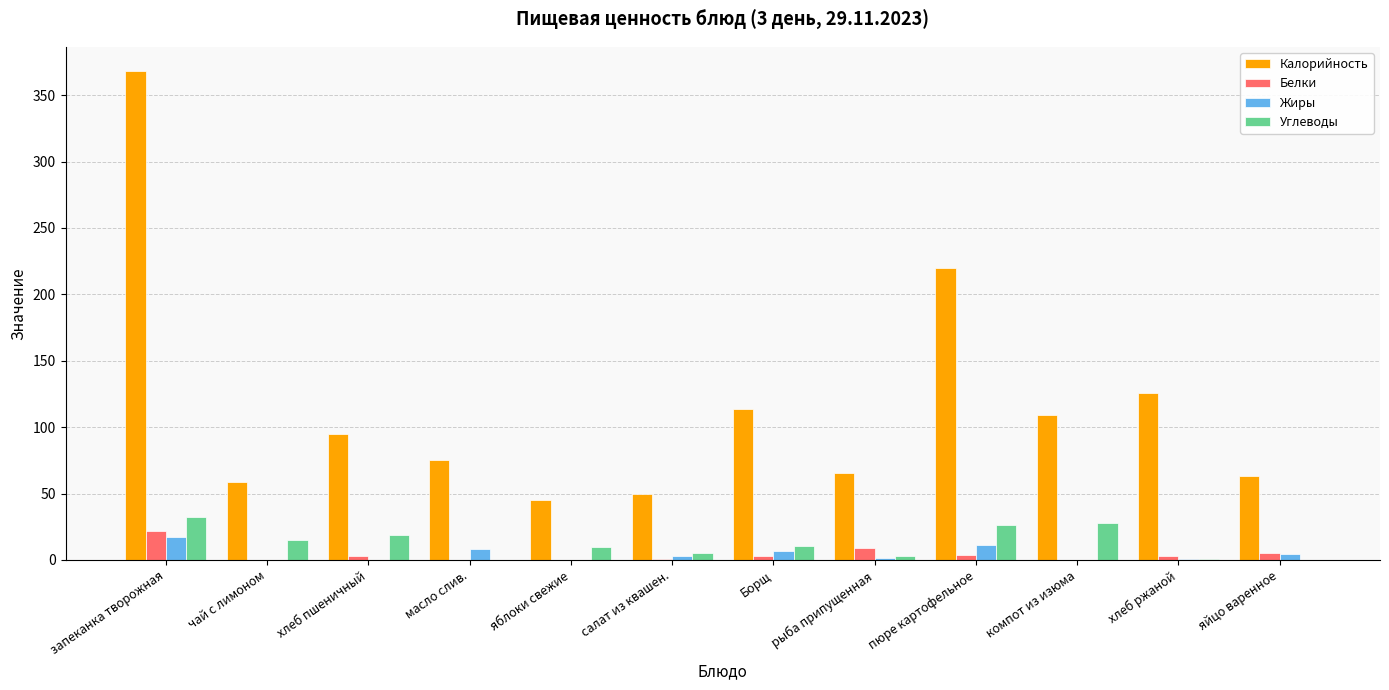

Which series has the widest spread of values?

Калорийность